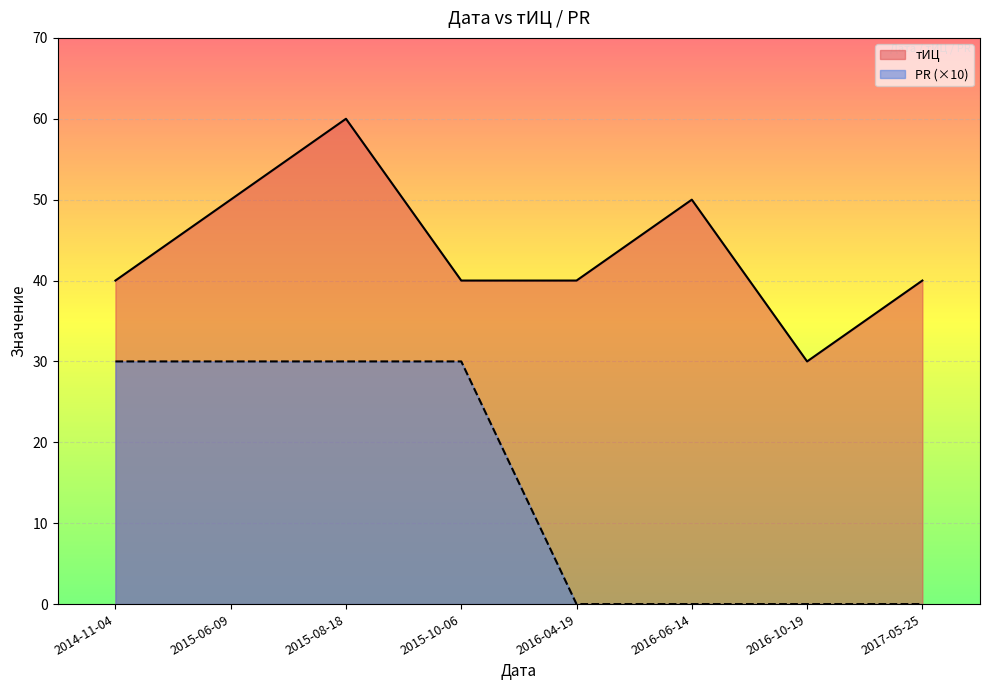

How many interior local peaks does the тИЦ series have?

2